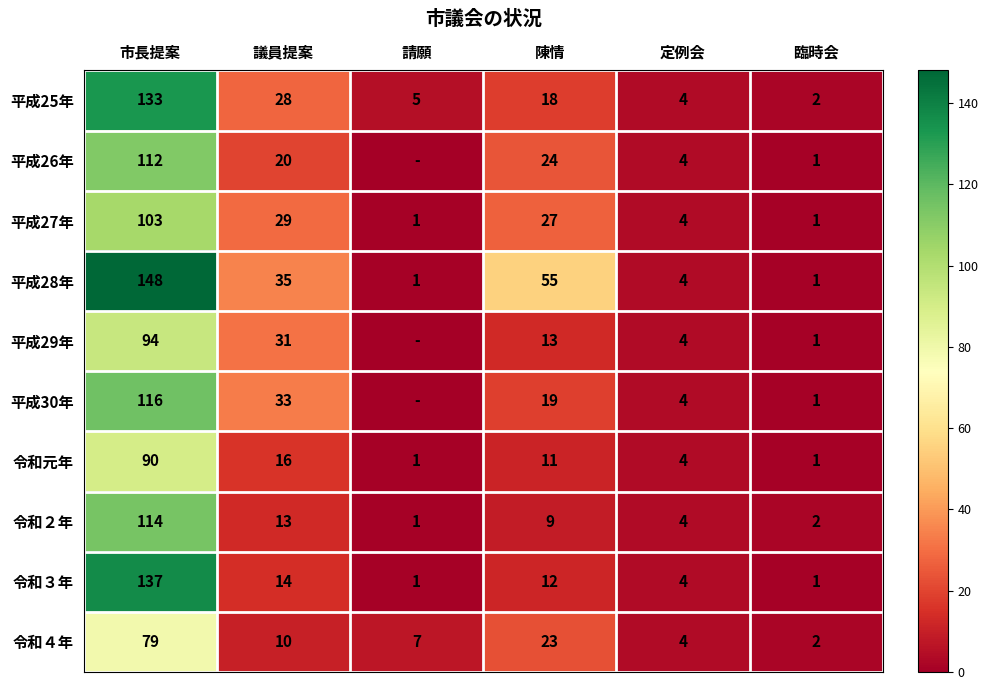

What is the highest value of the 令和３年 series?

137